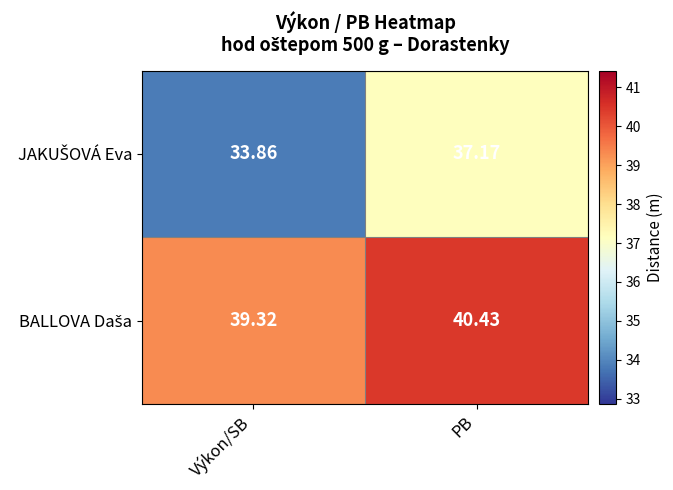

At which category is the sum across all series the highest?

PB